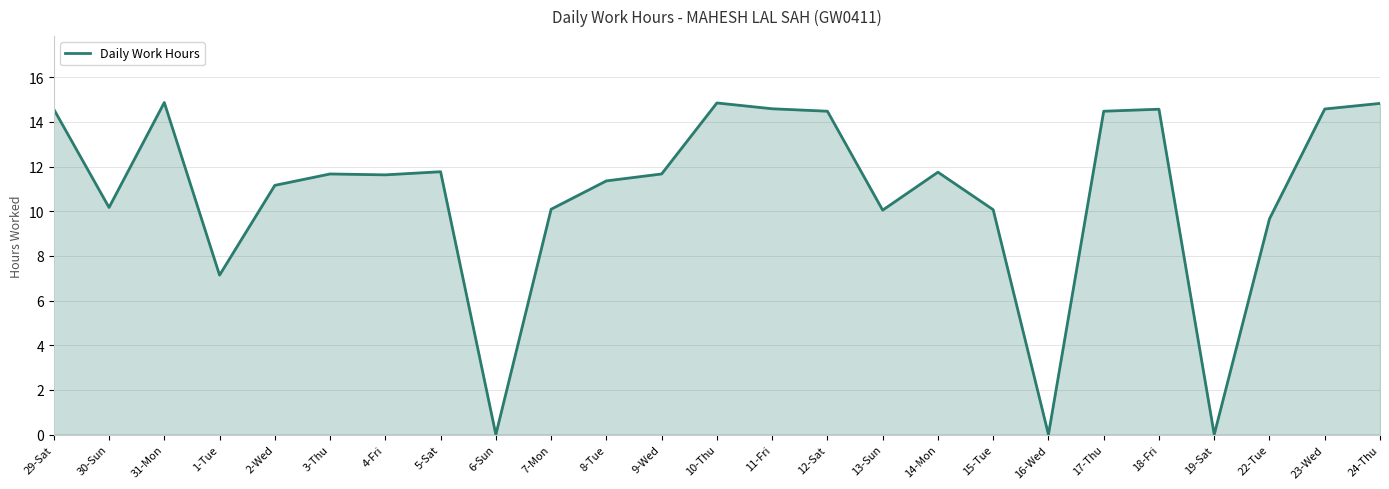

What is the greatest value displayed?

14.9